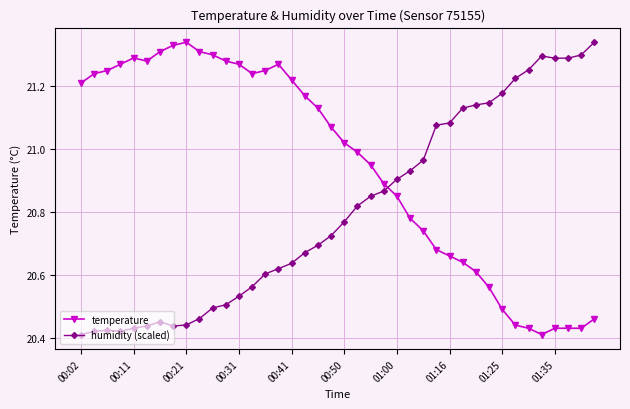

Rank the series by their average value, from lowest to highest.

humidity (scaled), temperature